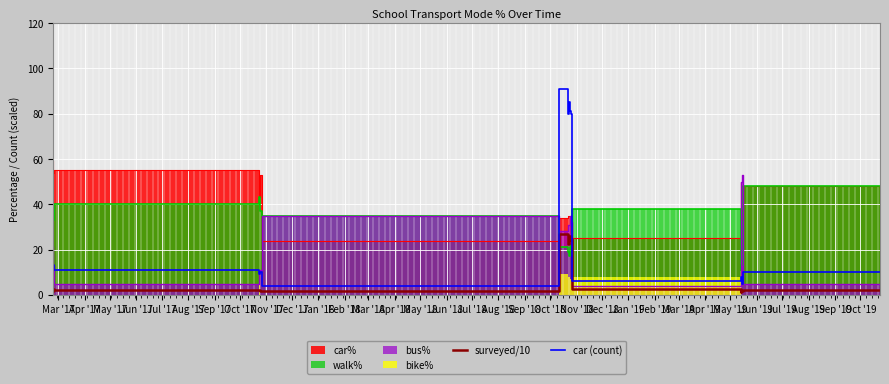

What is the highest value of the car (count) series?

91.0